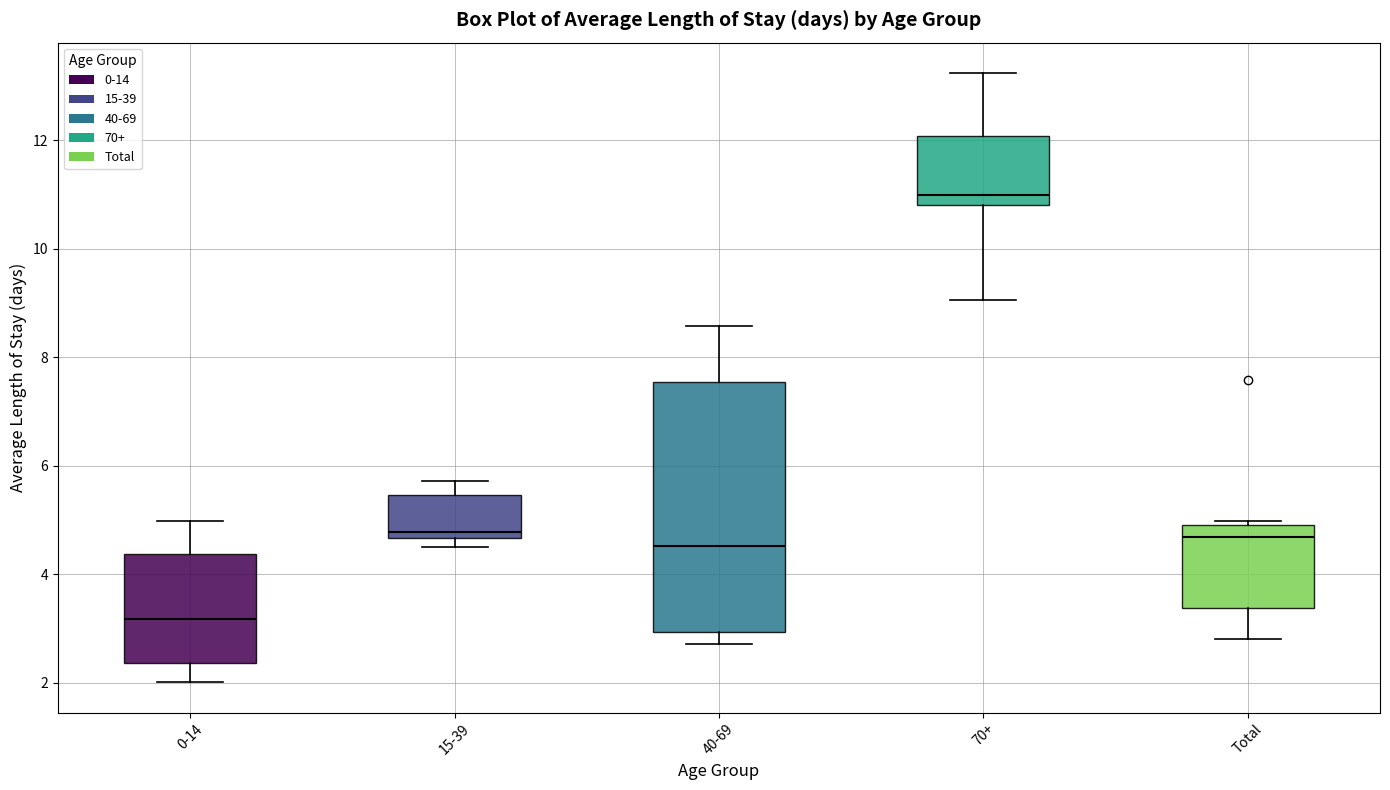

Where does the lower whisker of the box for 70+ end on the y-axis? The values are not printed on the chart, so give them approximately, as read against the axis.

9.0